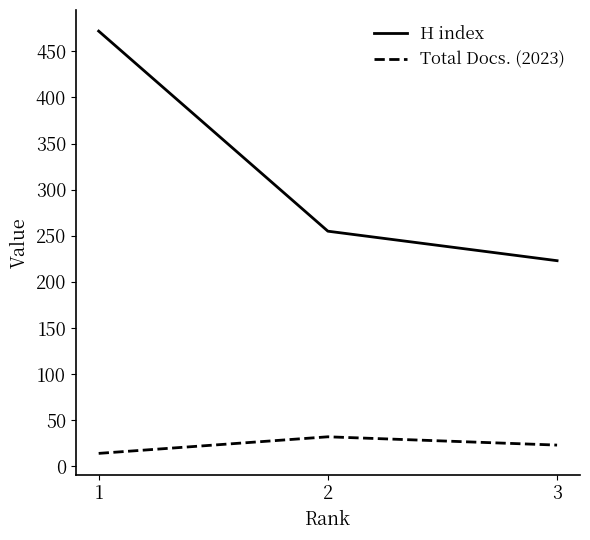

What are all the series names shown in the legend?

H index, Total Docs. (2023)